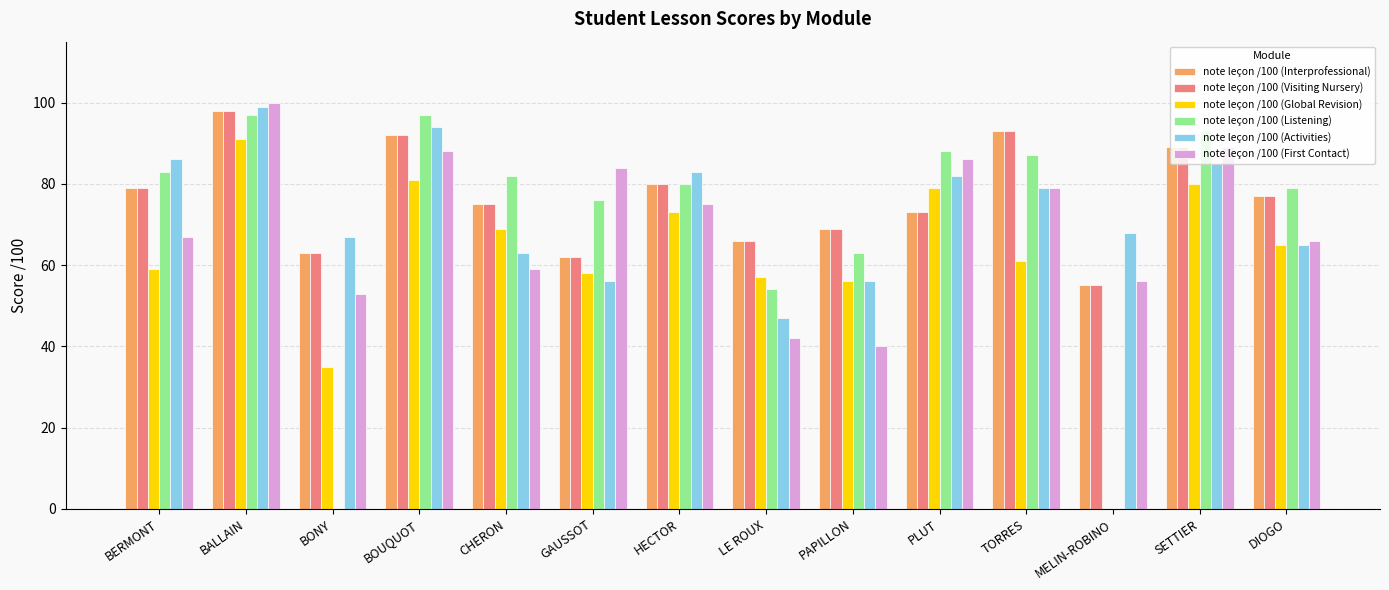

Which series has the widest spread of values?

note leçon /100 (Listening)